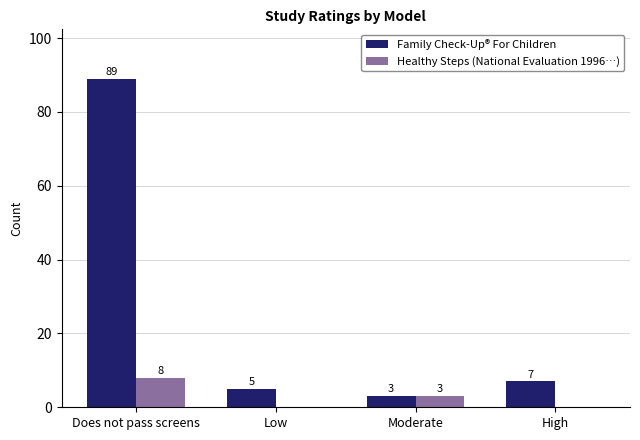

At which label is Family Check-Up® For Children closest to 46?

High